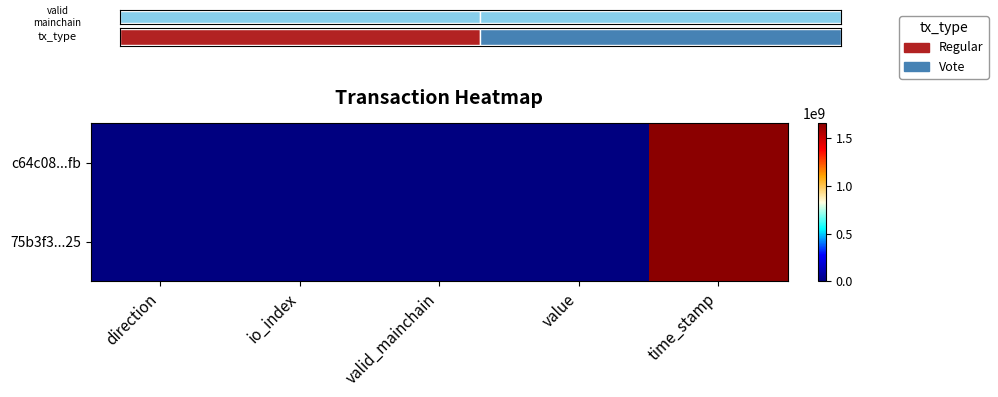

What is the sum of all 75b3f3...25 values?

1654778977.6